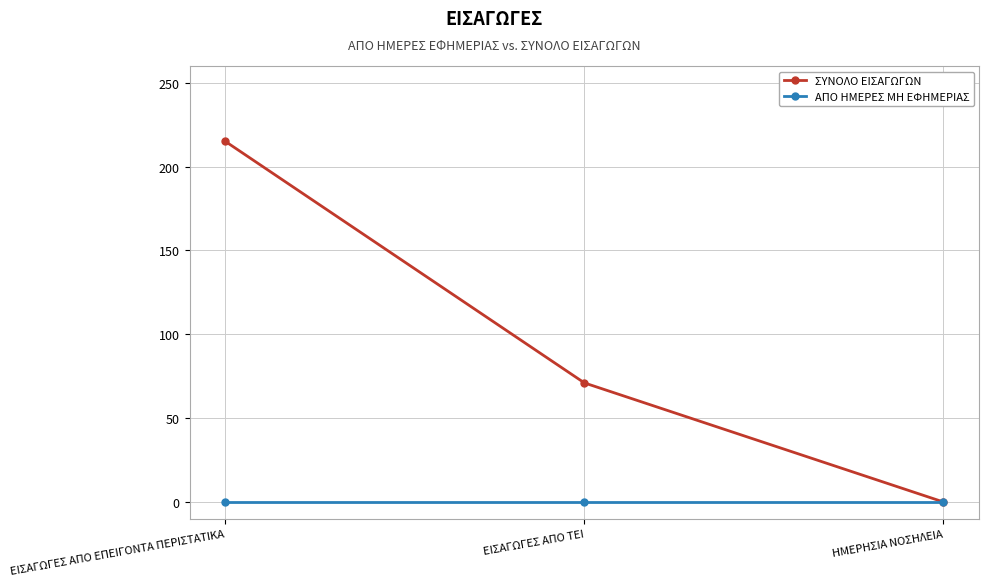

Rank the series by their maximum value, from highest to lowest.

ΣΥΝΟΛΟ ΕΙΣΑΓΩΓΩΝ, ΑΠΟ ΗΜΕΡΕΣ ΜΗ ΕΦΗΜΕΡΙΑΣ